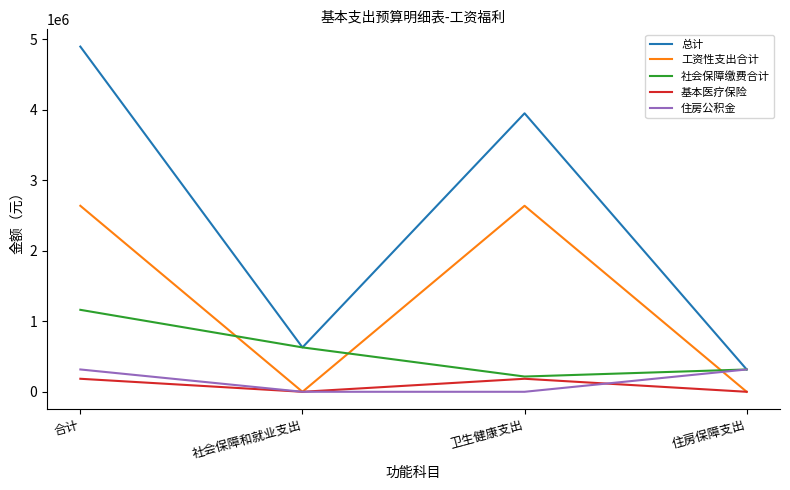

What is the difference between the maximum and minimum values in the 基本医疗保险 series?

184775.6